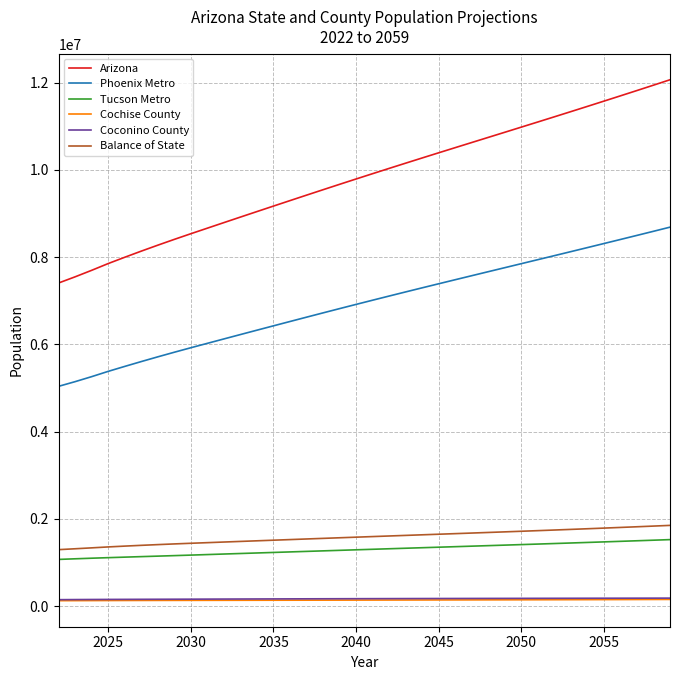

True or false: Phoenix Metro and Arizona intersect in this chart.

False